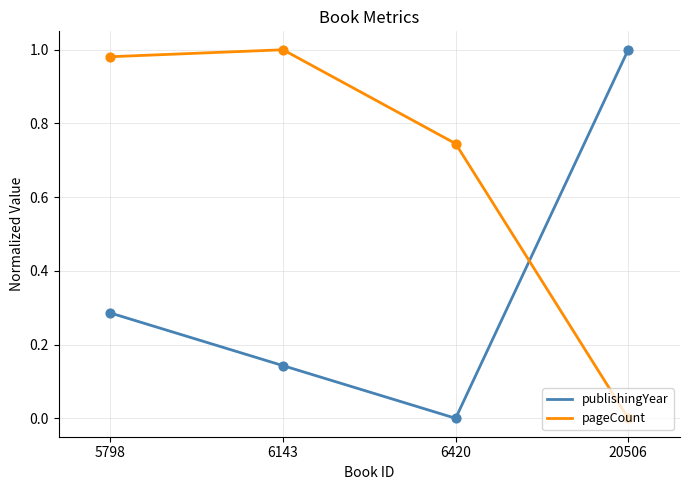

What are all the series names shown in the legend?

publishingYear, pageCount